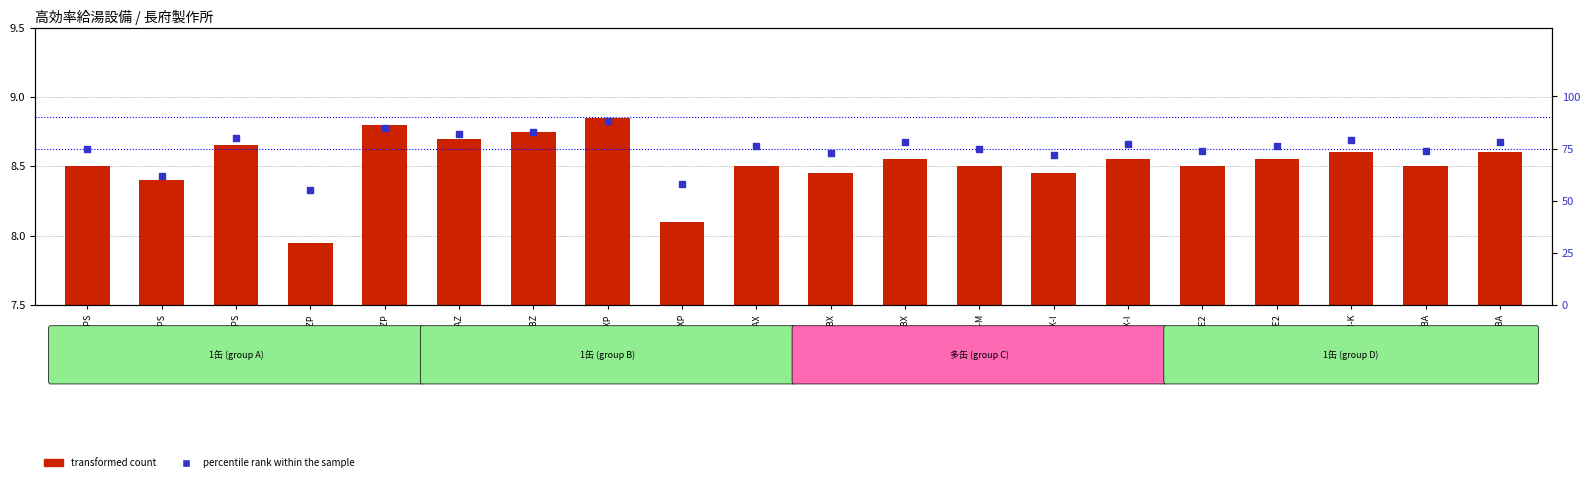

What is the total value across all series at EHP-4604BZ?

91.8